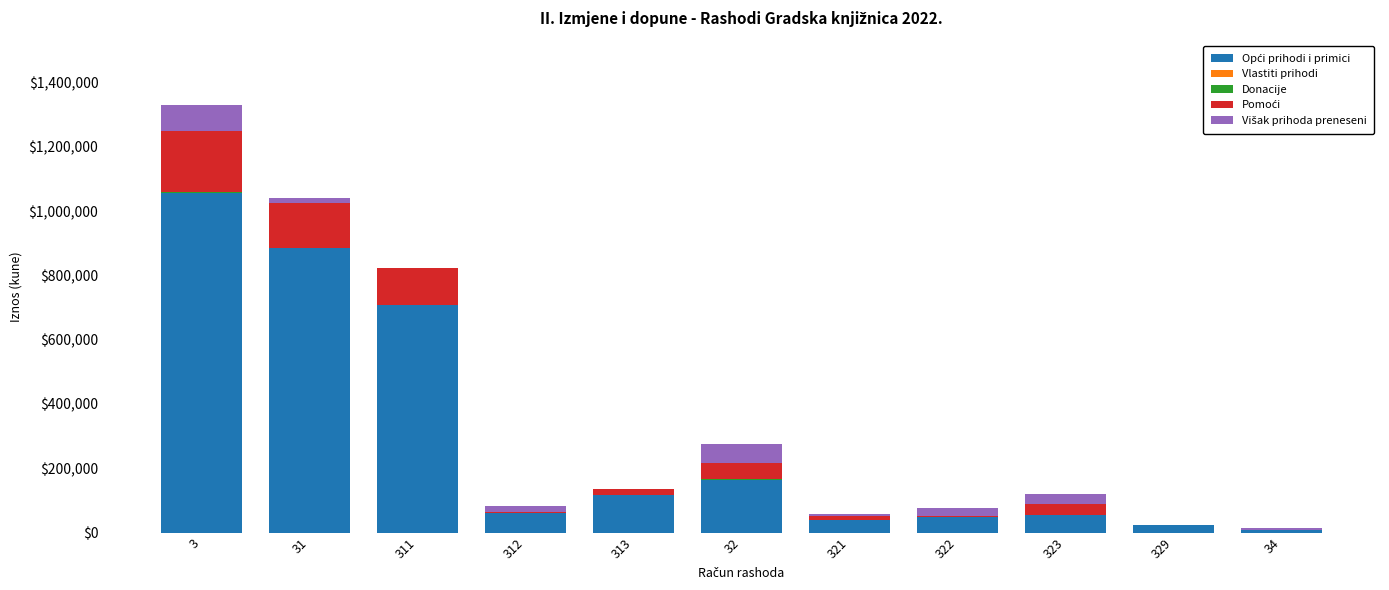

At which category is the sum across all series the highest?

3